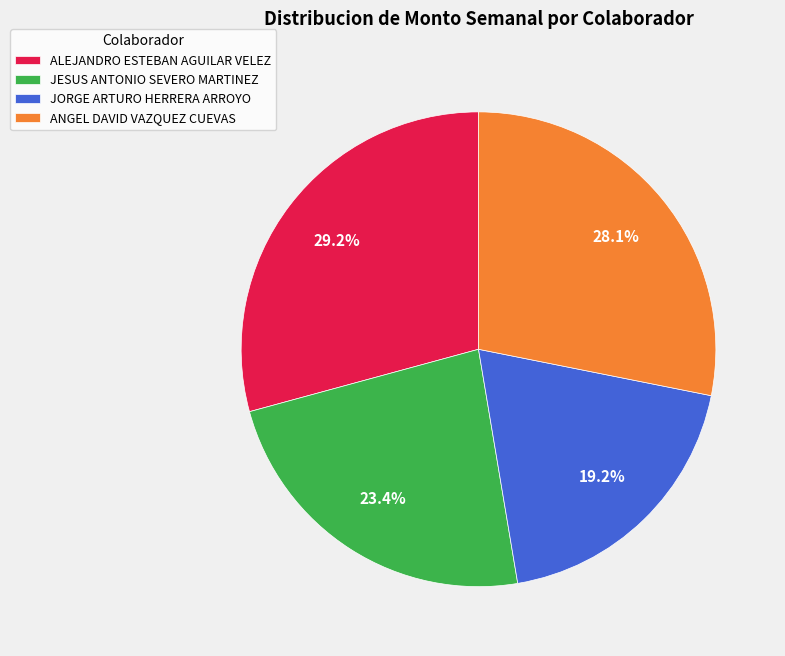

To the nearest percent, what is the difference between the largest and smallest slice percentages?

10%